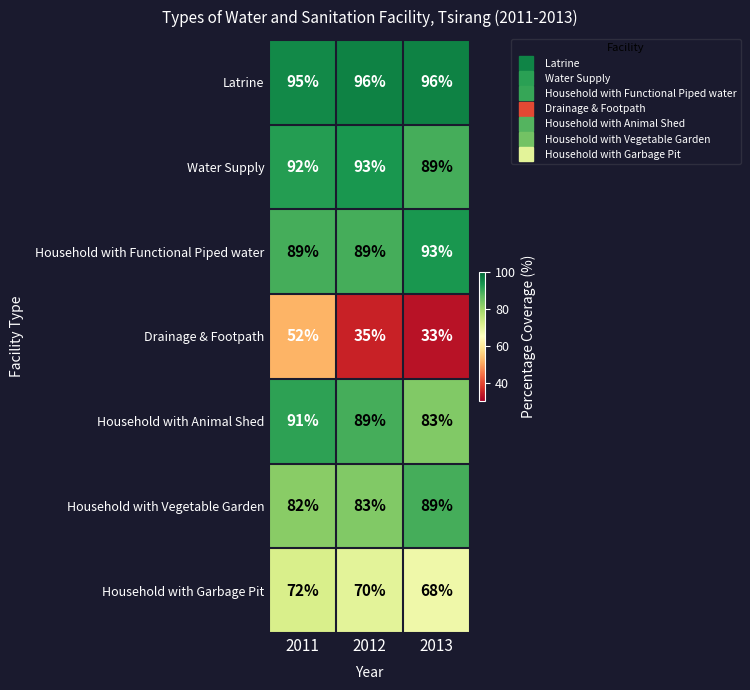

Count the Drainage & Footpath values in the range 33 to 52.

3